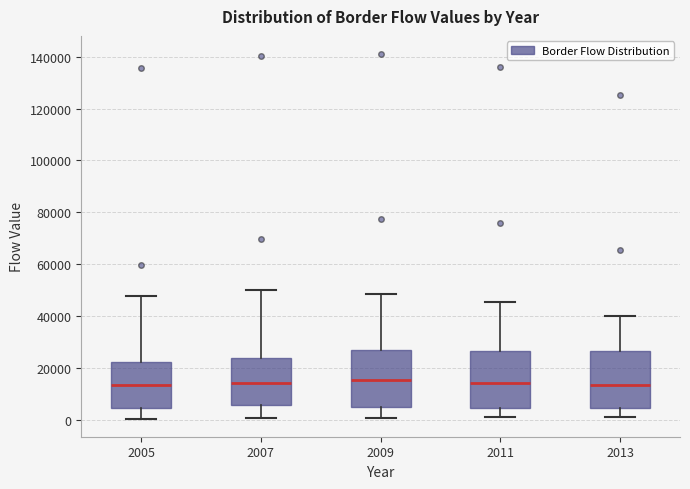

Reading left to right, transcribe this box plot: for each box, give where its median line is, the range the box spans, and where its two whiskers end, as read against the y-axis. The values are not printed on the chart, so give them approximately, as read against the axis.

2005: median 14000, box 4000 to 22000, whiskers 0 to 48000
2007: median 14000, box 6000 to 24000, whiskers 0 to 50000
2009: median 16000, box 4000 to 26000, whiskers 0 to 48000
2011: median 14000, box 4000 to 26000, whiskers 0 to 46000
2013: median 14000, box 4000 to 26000, whiskers 2000 to 40000